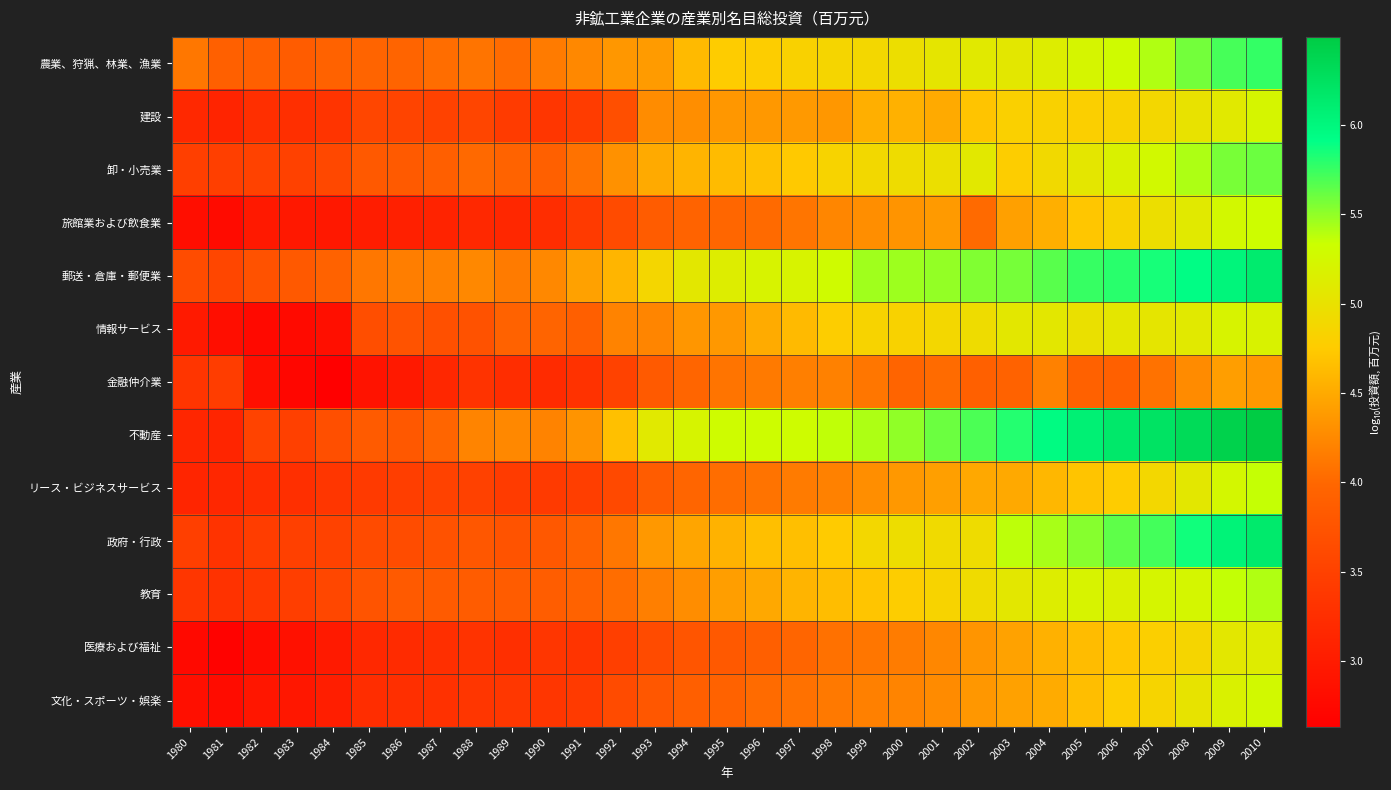

Reading left to right, transcribe all the data shown in this chart.

農業、狩猟、林業、漁業: 1980=4.1	1981=3.9	1982=3.9	1983=3.9	1984=3.9	1985=4.0	1986=4.0	1987=4.0	1988=4.1	1989=4.0	1990=4.1	1991=4.2	1992=4.4	1993=4.4	1994=4.6	1995=4.8	1996=4.8	1997=4.8	1998=4.9	1999=4.9	2000=5.0	2001=5.0	2002=5.1	2003=5.1	2004=5.1	2005=5.2	2006=5.3	2007=5.4	2008=5.6	2009=5.7	2010=5.8
建設: 1980=3.2	1981=3.1	1982=3.3	1983=3.3	1984=3.3	1985=3.6	1986=3.5	1987=3.5	1988=3.6	1989=3.4	1990=3.4	1991=3.4	1992=3.7	1993=4.3	1994=4.3	1995=4.4	1996=4.4	1997=4.4	1998=4.4	1999=4.5	2000=4.5	2001=4.5	2002=4.7	2003=4.8	2004=4.8	2005=4.8	2006=4.8	2007=4.9	2008=5.0	2009=5.1	2010=5.2
卸・小売業: 1980=3.5	1981=3.5	1982=3.5	1983=3.5	1984=3.6	1985=3.8	1986=3.8	1987=3.9	1988=4.0	1989=4.0	1990=3.9	1991=4.1	1992=4.3	1993=4.5	1994=4.6	1995=4.6	1996=4.7	1997=4.7	1998=4.8	1999=4.9	2000=4.9	2001=5.0	2002=5.1	2003=4.8	2004=4.9	2005=5.1	2006=5.2	2007=5.3	2008=5.4	2009=5.6	2010=5.6
旅館業および飲食業: 1980=2.8	1981=2.8	1982=3.0	1983=3.0	1984=3.0	1985=3.0	1986=3.1	1987=3.1	1988=3.2	1989=3.2	1990=3.2	1991=3.4	1992=3.6	1993=3.9	1994=4.0	1995=4.0	1996=4.0	1997=4.1	1998=4.2	1999=4.3	2000=4.3	2001=4.4	2002=4.0	2003=4.4	2004=4.5	2005=4.7	2006=4.8	2007=5.0	2008=5.1	2009=5.3	2010=5.3
郵送・倉庫・郵便業: 1980=3.6	1981=3.6	1982=3.7	1983=3.8	1984=3.9	1985=4.1	1986=4.2	1987=4.2	1988=4.2	1989=4.1	1990=4.2	1991=4.4	1992=4.6	1993=4.9	1994=5.1	1995=5.1	1996=5.2	1997=5.2	1998=5.3	1999=5.5	2000=5.5	2001=5.5	2002=5.5	2003=5.6	2004=5.7	2005=5.8	2006=5.8	2007=5.9	2008=5.9	2009=6.0	2010=6.1
情報サービス: 1980=3.0	1981=2.8	1982=2.8	1983=2.8	1984=2.8	1985=3.7	1986=3.7	1987=3.7	1988=3.7	1989=3.9	1990=4.0	1991=3.9	1992=4.2	1993=4.2	1994=4.3	1995=4.4	1996=4.5	1997=4.6	1998=4.8	1999=4.8	2000=4.8	2001=4.9	2002=4.9	2003=5.1	2004=5.1	2005=5.0	2006=5.1	2007=5.0	2008=5.1	2009=5.2	2010=5.2
金融仲介業: 1980=3.3	1981=3.5	1982=2.8	1983=2.7	1984=2.6	1985=2.9	1986=3.0	1987=3.2	1988=3.3	1989=3.2	1990=3.2	1991=3.3	1992=3.5	1993=3.8	1994=4.0	1995=4.1	1996=4.1	1997=4.2	1998=4.2	1999=4.1	2000=4.0	2001=4.0	2002=3.9	2003=3.9	2004=4.2	2005=3.9	2006=3.9	2007=4.1	2008=4.3	2009=4.4	2010=4.4
不動産: 1980=3.1	1981=3.1	1982=3.5	1983=3.5	1984=3.7	1985=3.8	1986=3.8	1987=4.0	1988=4.2	1989=4.2	1990=4.2	1991=4.3	1992=4.7	1993=5.1	1994=5.2	1995=5.3	1996=5.3	1997=5.3	1998=5.4	1999=5.4	2000=5.5	2001=5.6	2002=5.7	2003=5.8	2004=6.0	2005=6.1	2006=6.2	2007=6.2	2008=6.3	2009=6.4	2010=6.5
リース・ビジネスサービス: 1980=3.1	1981=3.2	1982=3.2	1983=3.3	1984=3.3	1985=3.4	1986=3.5	1987=3.5	1988=3.5	1989=3.4	1990=3.4	1991=3.5	1992=3.6	1993=3.9	1994=4.0	1995=4.0	1996=4.1	1997=4.1	1998=4.2	1999=4.3	2000=4.4	2001=4.4	2002=4.5	2003=4.5	2004=4.6	2005=4.7	2006=4.8	2007=4.9	2008=5.1	2009=5.3	2010=5.4
政府・行政: 1980=3.5	1981=3.3	1982=3.5	1983=3.5	1984=3.5	1985=3.6	1986=3.6	1987=3.7	1988=3.8	1989=3.7	1990=3.8	1991=3.9	1992=4.1	1993=4.4	1994=4.5	1995=4.6	1996=4.7	1997=4.7	1998=4.8	1999=4.9	2000=4.9	2001=4.9	2002=4.9	2003=5.4	2004=5.4	2005=5.5	2006=5.6	2007=5.7	2008=5.9	2009=6.0	2010=6.1
教育: 1980=3.4	1981=3.3	1982=3.4	1983=3.5	1984=3.6	1985=3.8	1986=3.8	1987=3.8	1988=3.9	1989=3.9	1990=3.9	1991=3.9	1992=4.0	1993=4.2	1994=4.3	1995=4.4	1996=4.5	1997=4.6	1998=4.6	1999=4.7	2000=4.8	2001=4.8	2002=4.9	2003=5.1	2004=5.1	2005=5.2	2006=5.2	2007=5.2	2008=5.2	2009=5.4	2010=5.4
医療および福祉: 1980=2.8	1981=2.7	1982=2.8	1983=2.9	1984=3.0	1985=3.2	1986=3.2	1987=3.3	1988=3.3	1989=3.3	1990=3.4	1991=3.3	1992=3.5	1993=3.6	1994=3.8	1995=3.8	1996=3.9	1997=4.0	1998=4.1	1999=4.1	2000=4.1	2001=4.2	2002=4.3	2003=4.4	2004=4.6	2005=4.6	2006=4.7	2007=4.8	2008=4.9	2009=5.1	2010=5.1
文化・スポーツ・娯楽: 1980=2.8	1981=2.8	1982=2.9	1983=2.9	1984=3.0	1985=3.2	1986=3.3	1987=3.3	1988=3.4	1989=3.4	1990=3.4	1991=3.4	1992=3.6	1993=3.8	1994=3.9	1995=3.9	1996=4.0	1997=4.1	1998=4.1	1999=4.2	2000=4.2	2001=4.3	2002=4.4	2003=4.4	2004=4.5	2005=4.7	2006=4.8	2007=4.9	2008=5.0	2009=5.2	2010=5.3